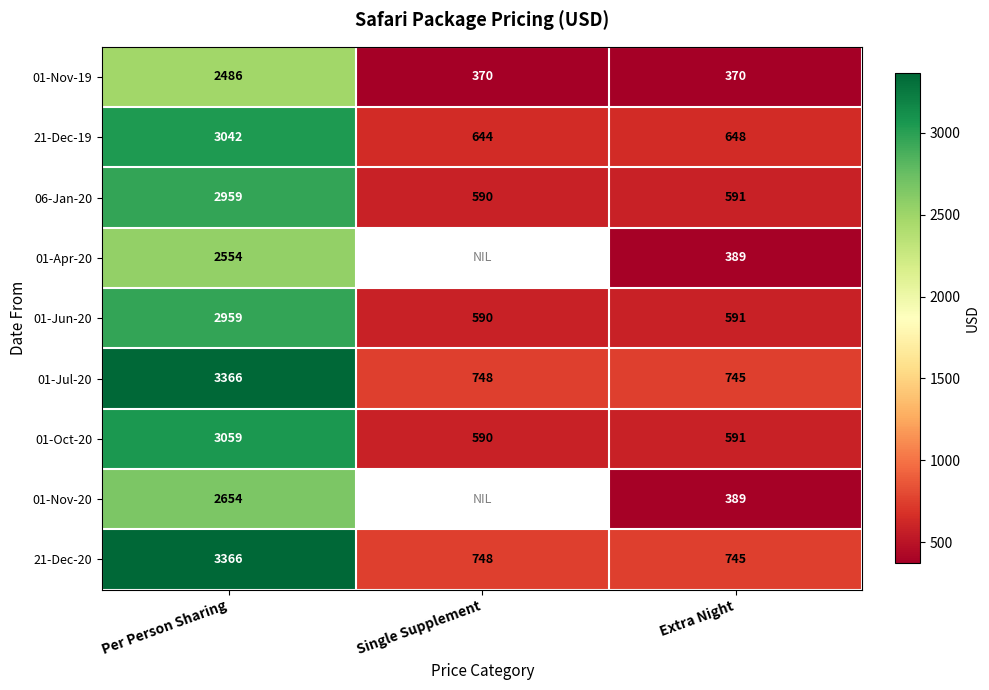

Is the value of 01-Apr-20 at Per Person Sharing greater than the value of 21-Dec-19 at Extra Night?

Yes